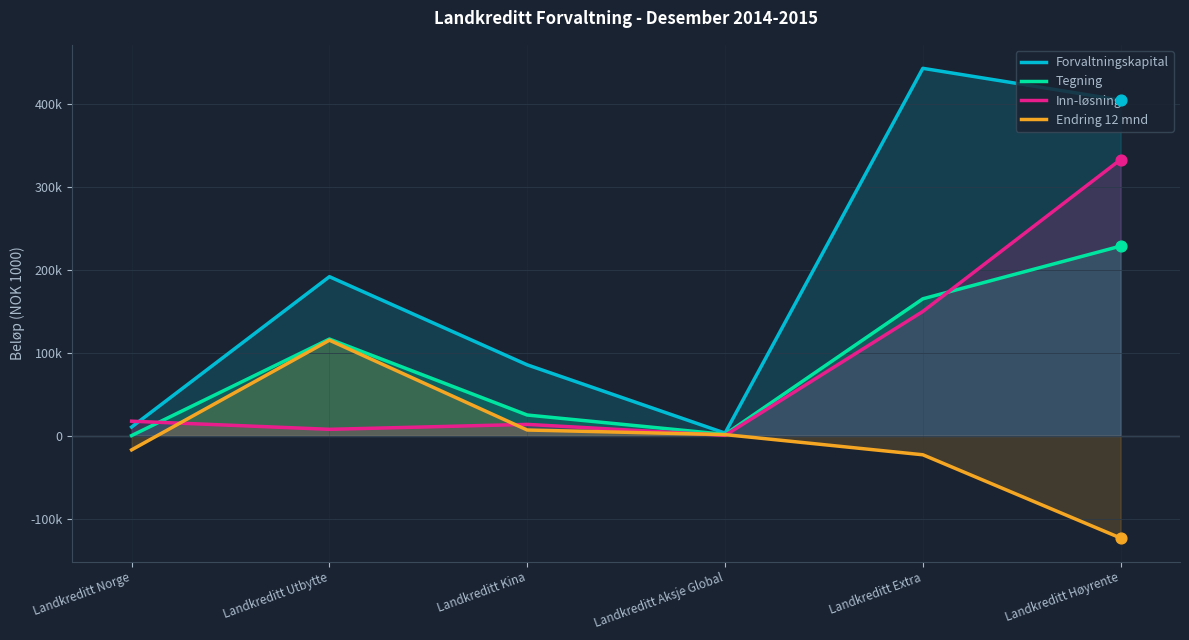

Which series reaches the maximum Y coordinate?

Forvaltningskapital